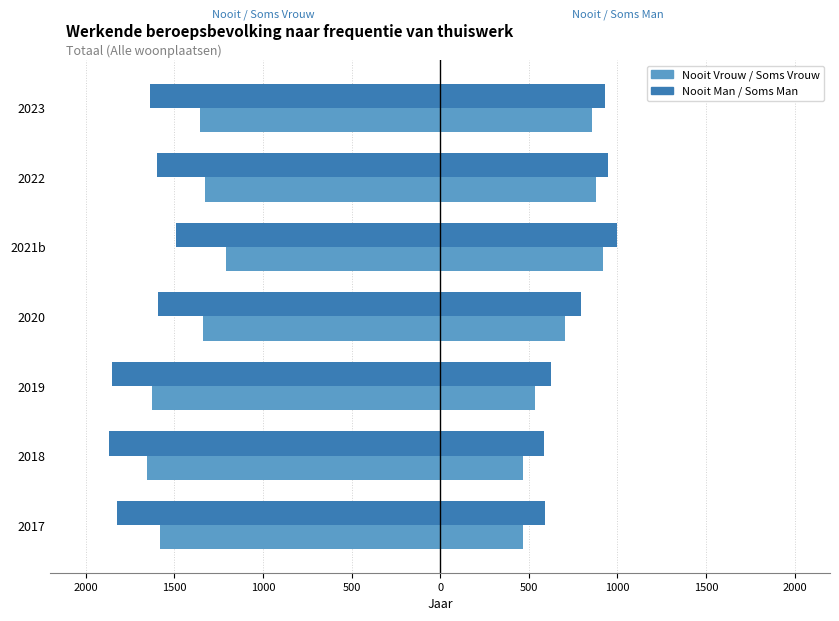

What is the average value of the Nooit Man series?

-1696.5